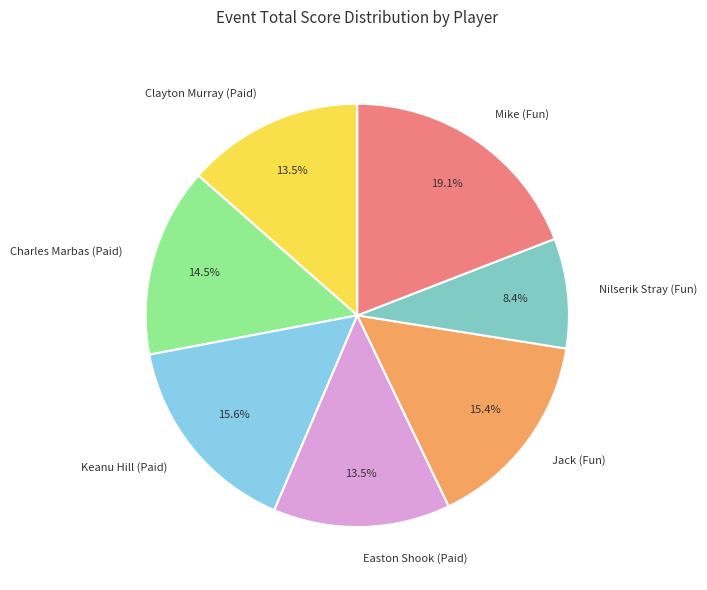

The Nilserik Stray (Fun) slice represents 8% of the pie. True or false?

True